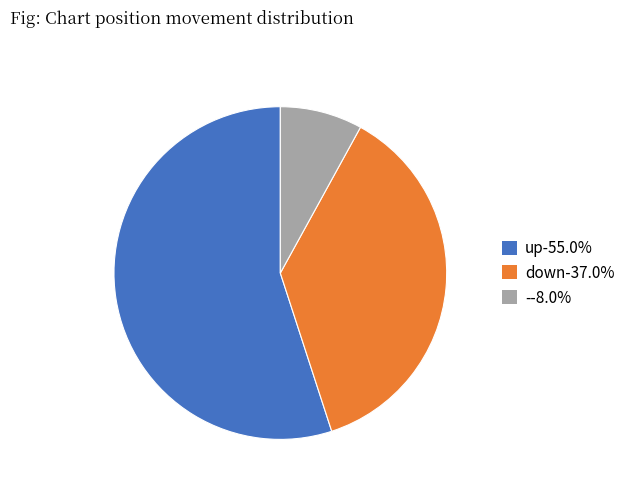

The up slice represents 61% of the pie. True or false?

False